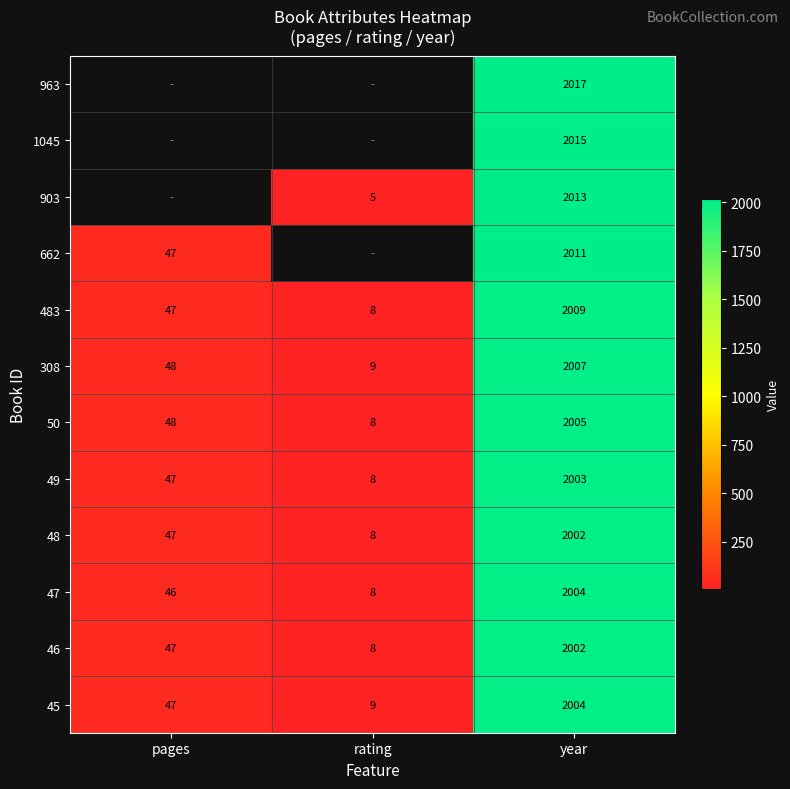

Between rating and year, which is larger?

year